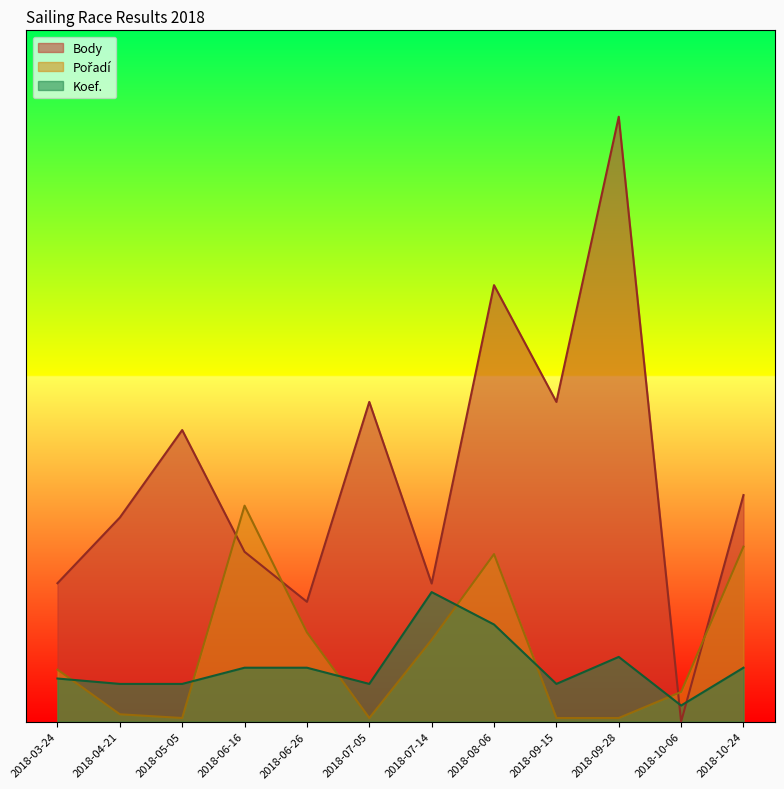

What is the difference between the highest and lowest values at 2018-06-26?

1525.2